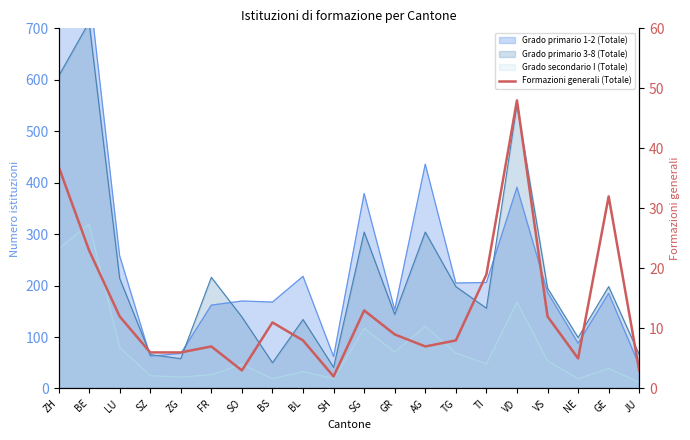

What is the value of the 14th point from the left?

8